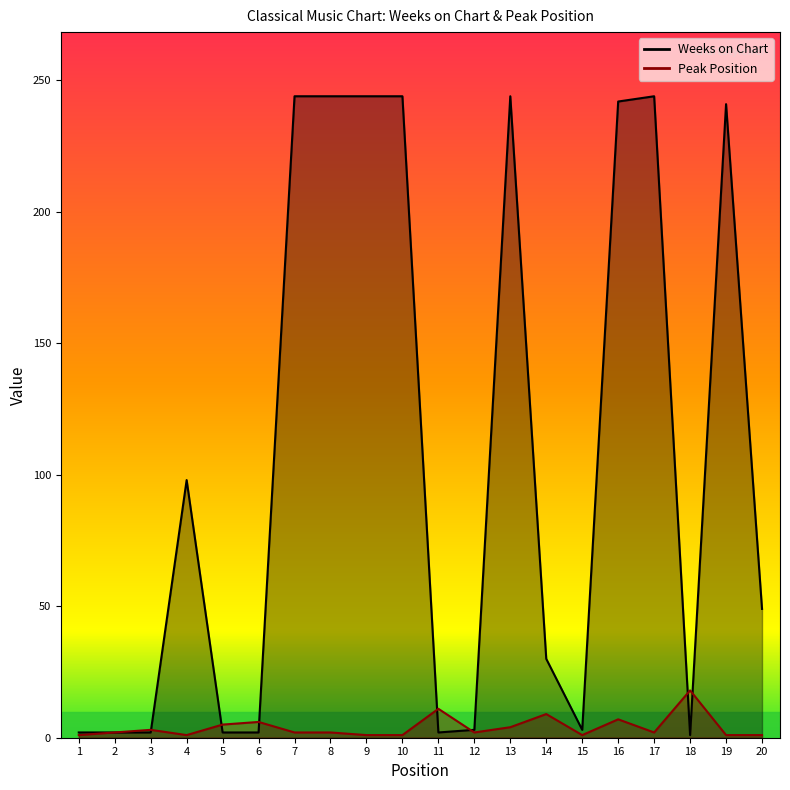

Reading right to left, list all the values displayed in this chart.

Weeks on Chart: 20=49	19=241	18=1	17=244	16=242	15=3	14=30	13=244	12=3	11=2	10=244	9=244	8=244	7=244	6=2	5=2	4=98	3=2	2=2	1=2
Peak Position: 20=1	19=1	18=18	17=2	16=7	15=1	14=9	13=4	12=2	11=11	10=1	9=1	8=2	7=2	6=6	5=5	4=1	3=3	2=2	1=1